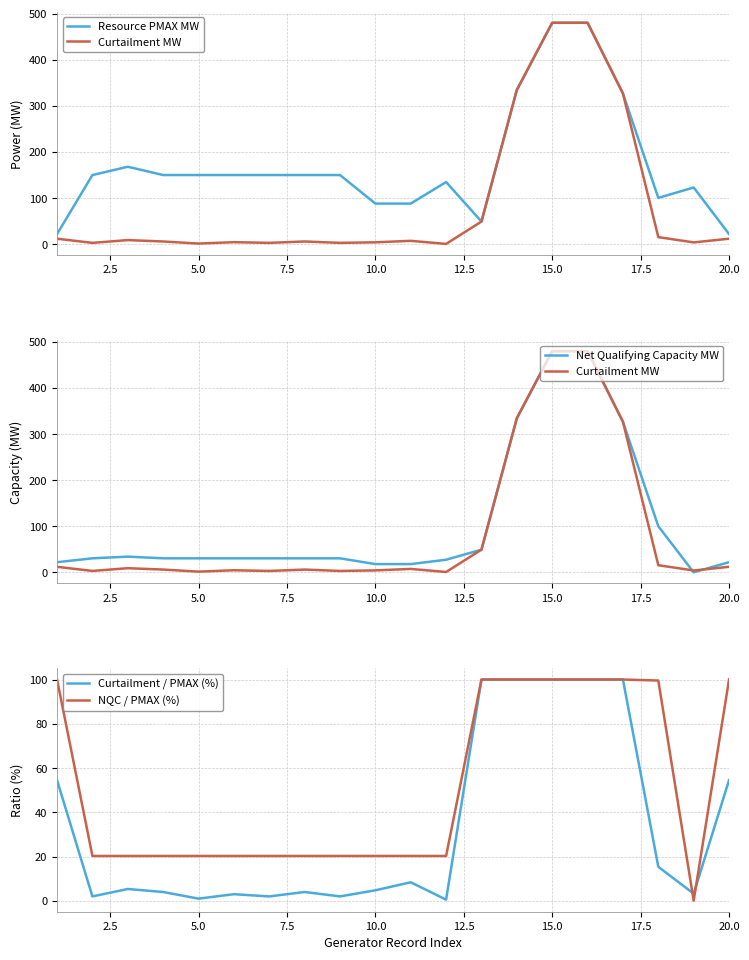

What is the minimum value for Curtailment / PMAX (%)?

0.5